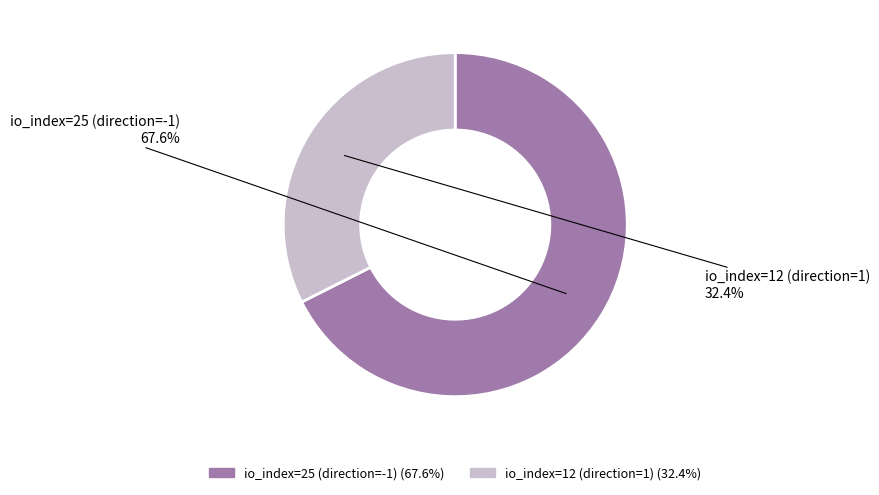

How many slices are in this pie chart?

2